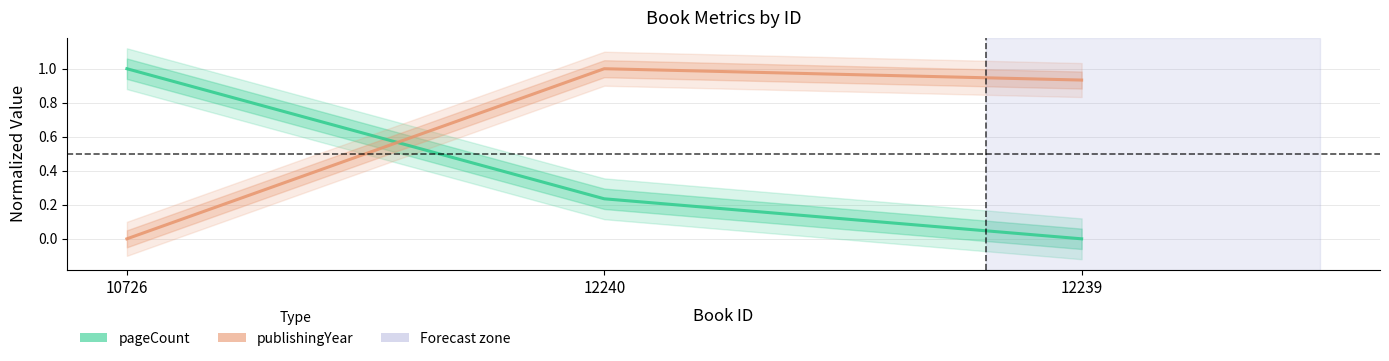

The pageCount series shows 0.2 at 12240. True or false?

True